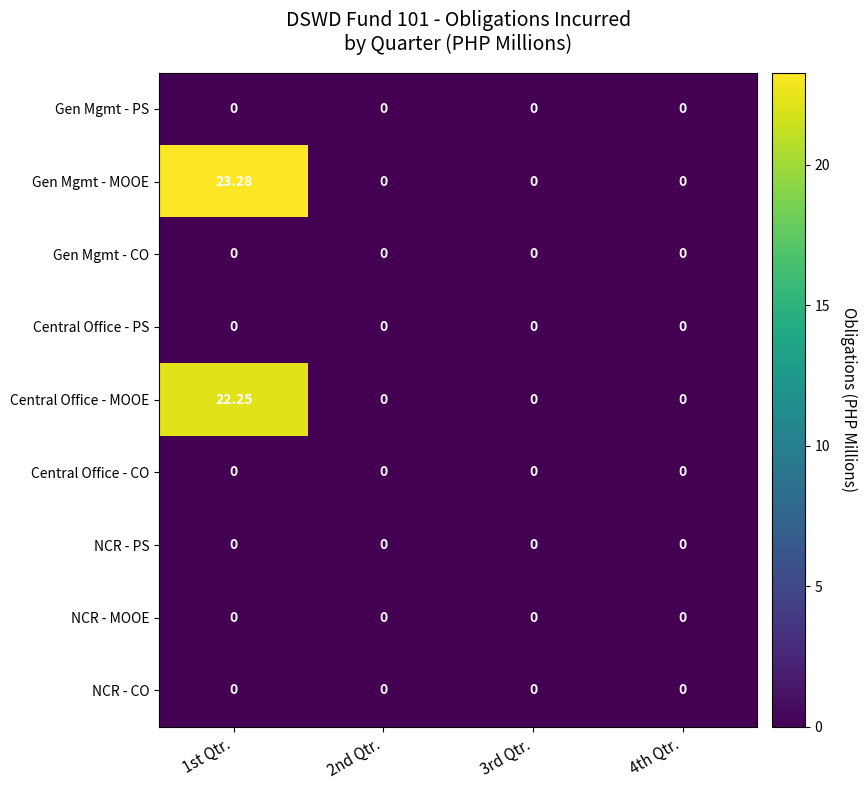

Which category has the highest value across all series?

1st Qtr.